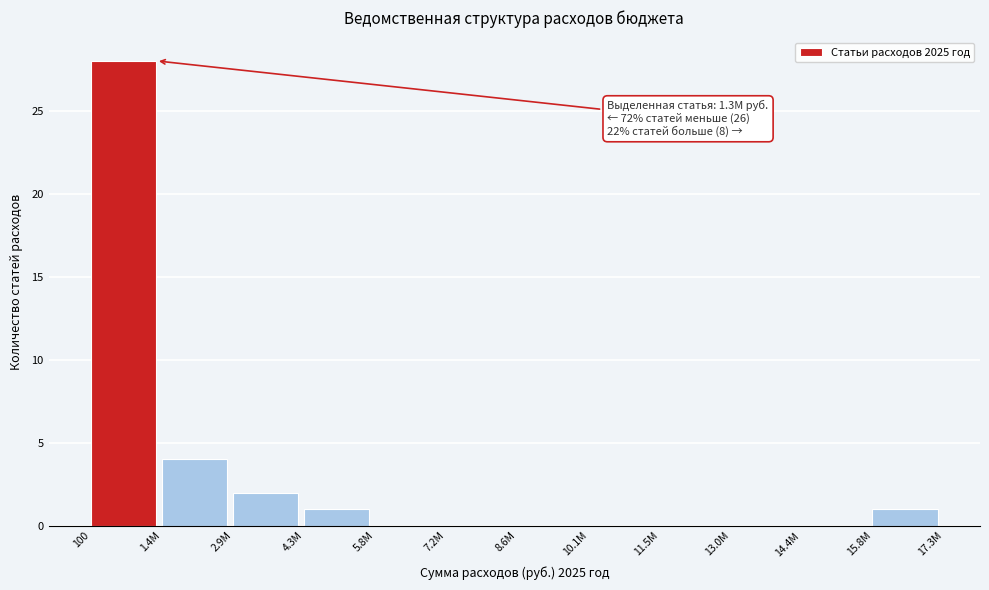

Reading left to right, list all the values displayed in this chart.

100=28	1.4M=4	2.9M=2	4.3M=1	5.8M=0	7.2M=0	8.6M=0	10.1M=0	11.5M=0	13.0M=0	14.4M=0	15.8M=1